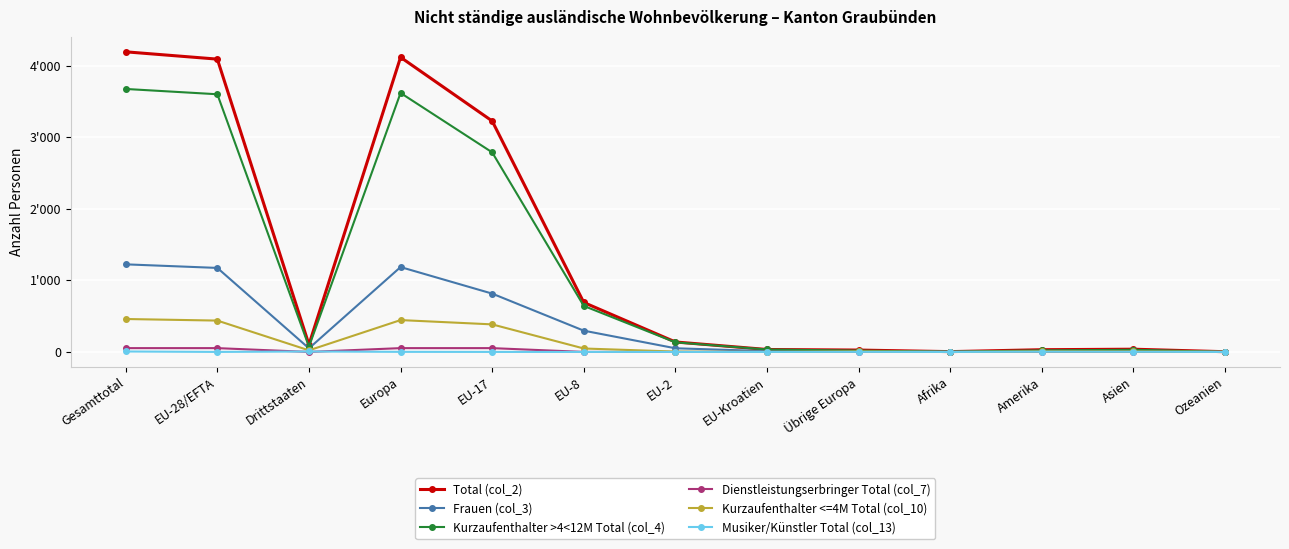

Which series has the largest total across all categories?

Total (col_2)